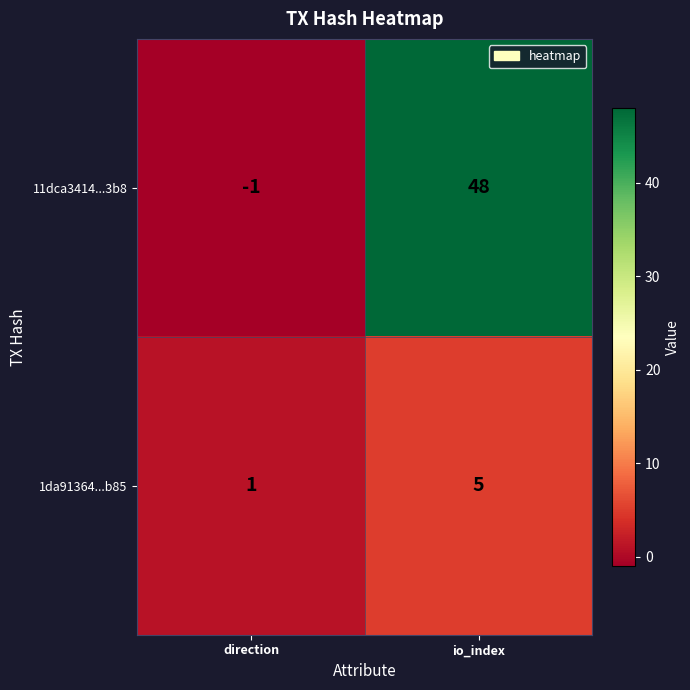

What is the difference between the maximum and minimum values in the 11dca3414...3b8 series?

49